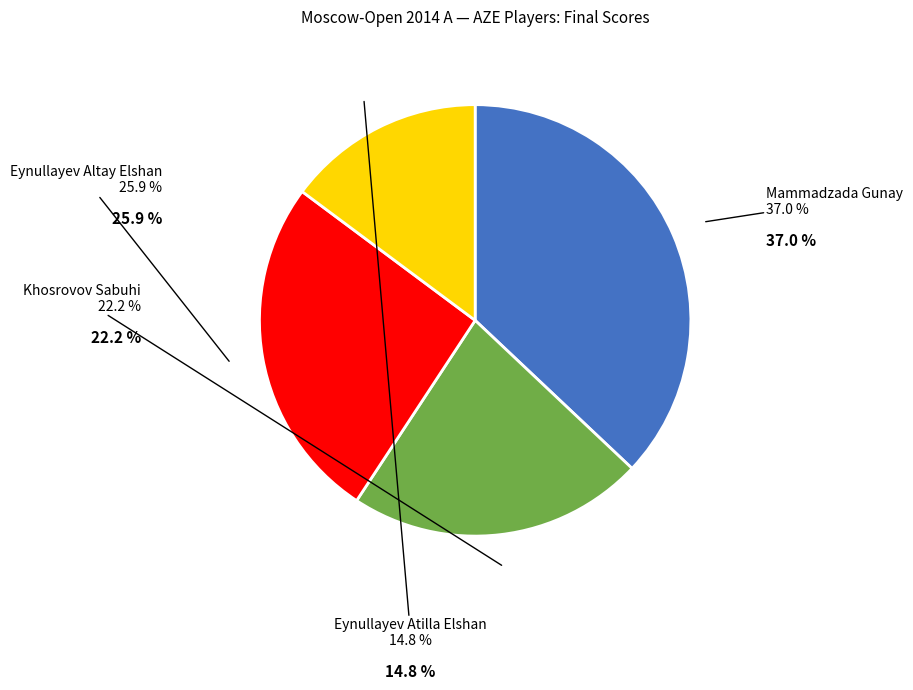

Which category has the smallest portion of the pie?

Eynullayev Atilla Elshan